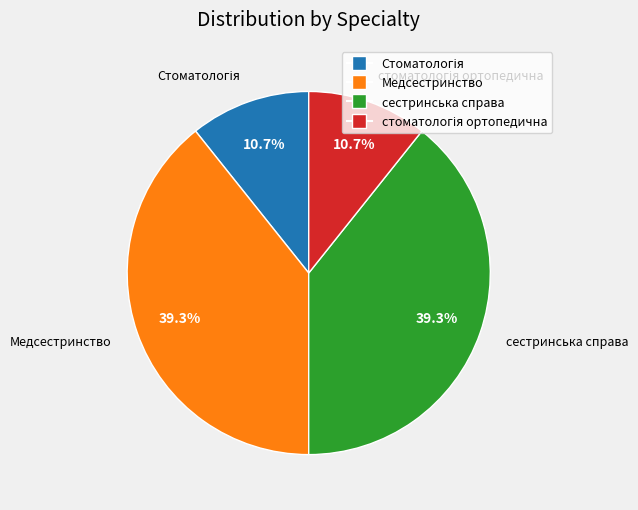

Is there any slice that represents more than half of the pie?

No